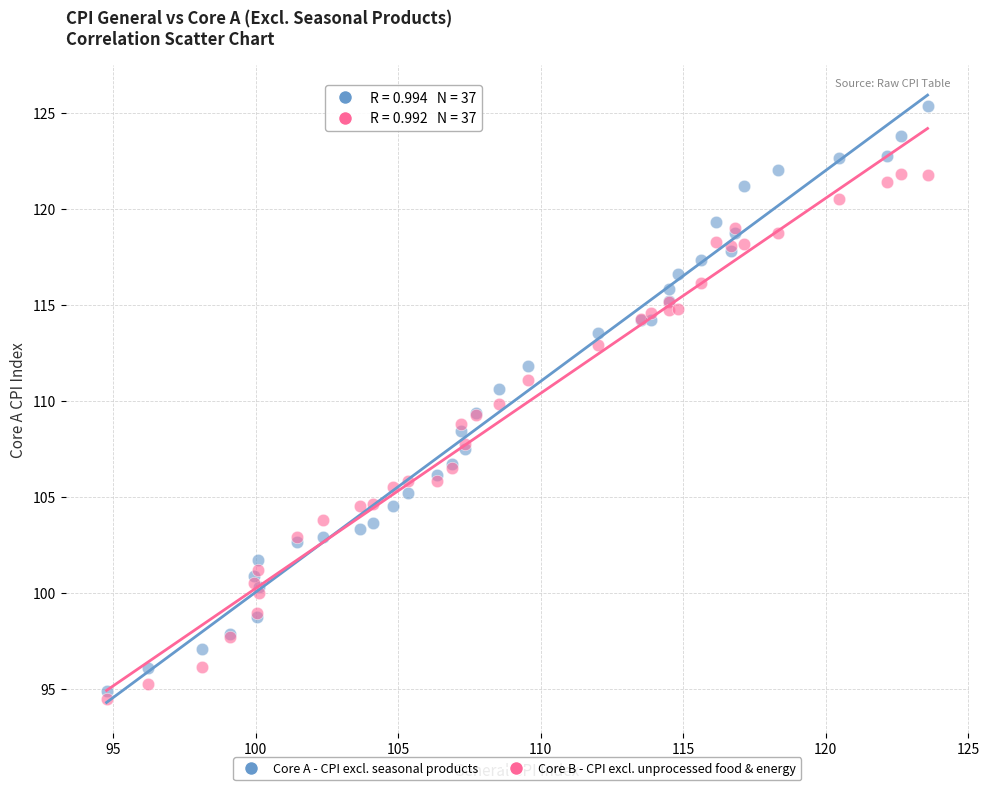

Which series has the largest Y range (max minus min)?

Core A - CPI excl. seasonal products